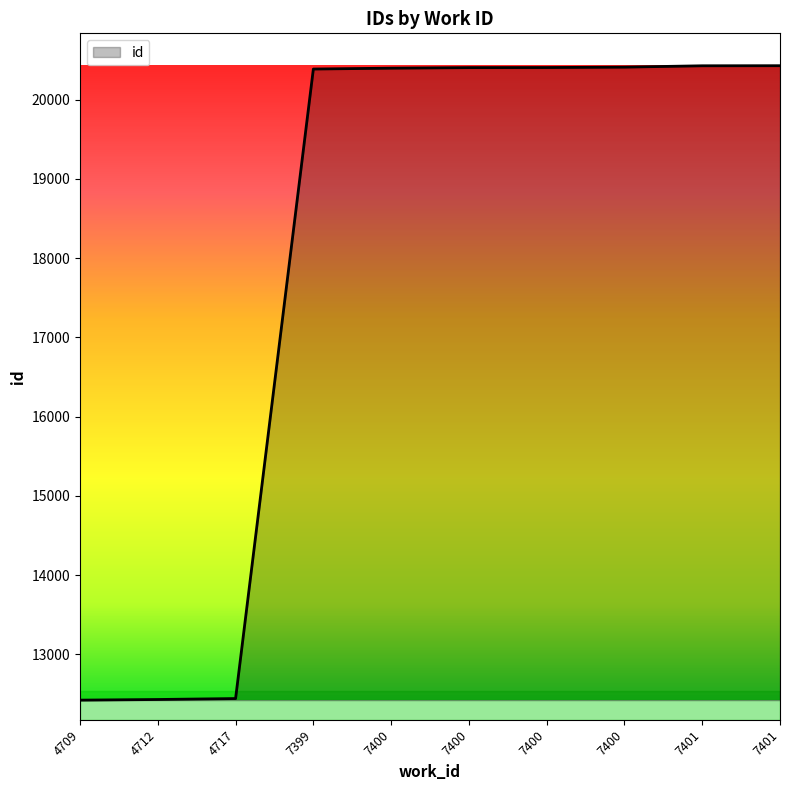

Does the chart have visible grid lines?

No